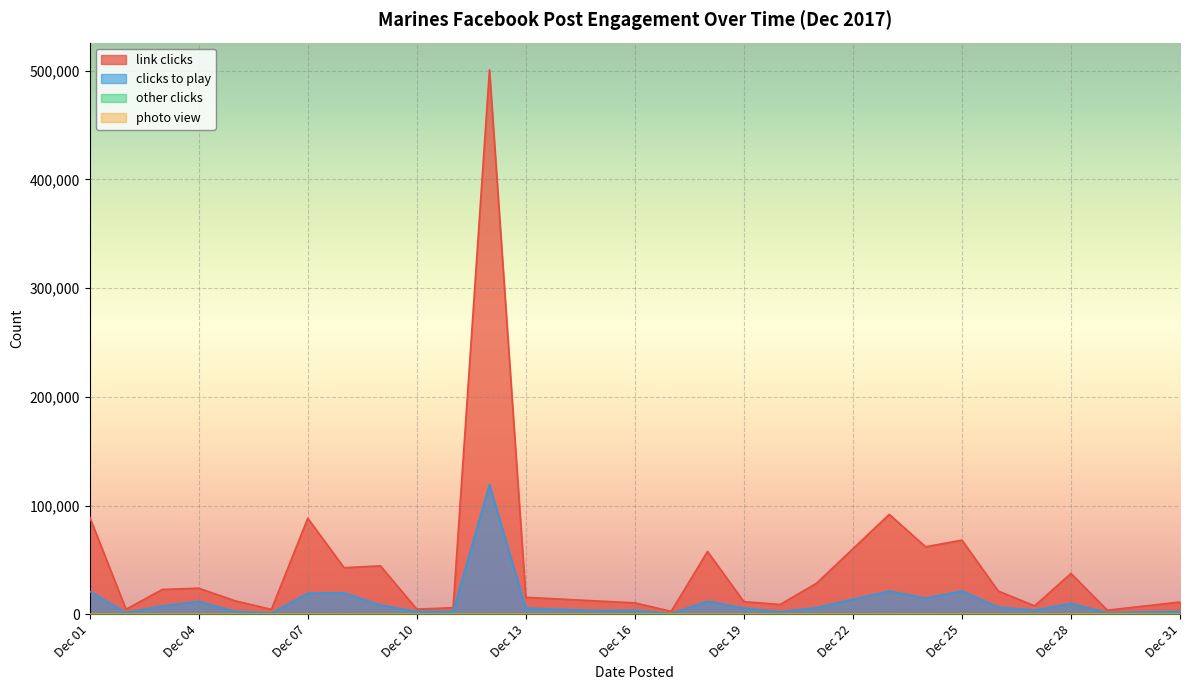

Which series has the largest total across all categories?

link clicks